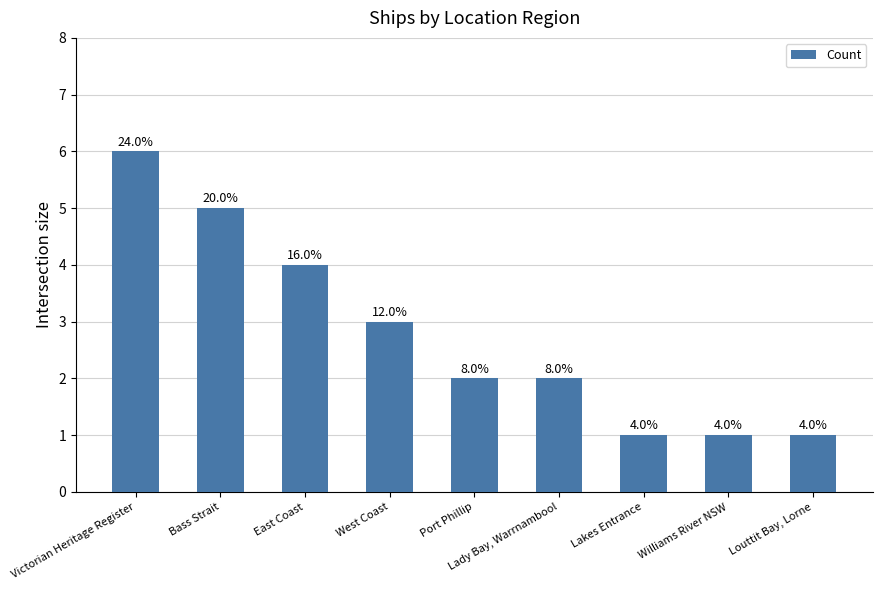

How many bars are there in total?

9